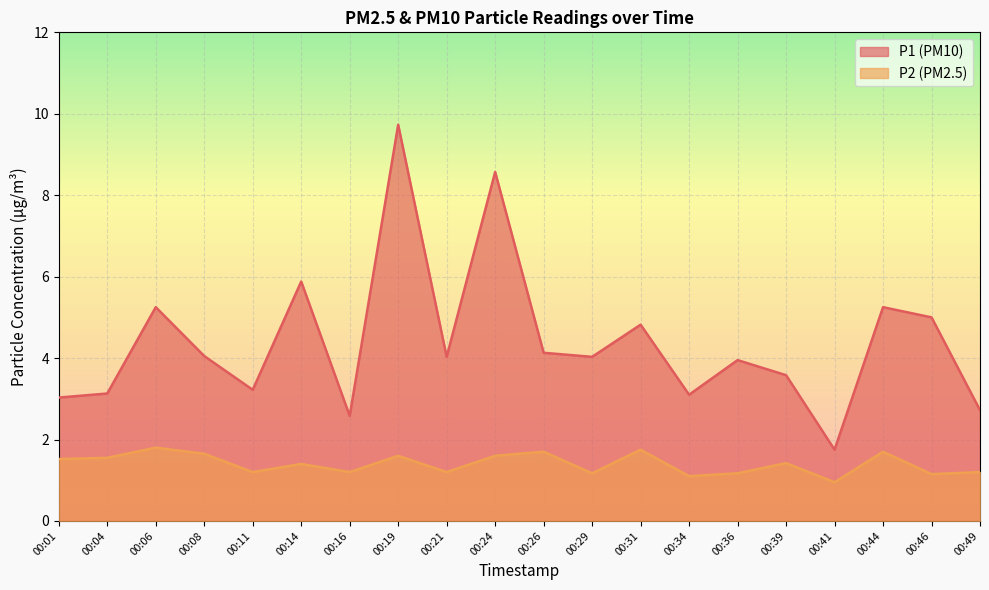

Rank the series by their average value, from lowest to highest.

P2 (PM2.5), P1 (PM10)